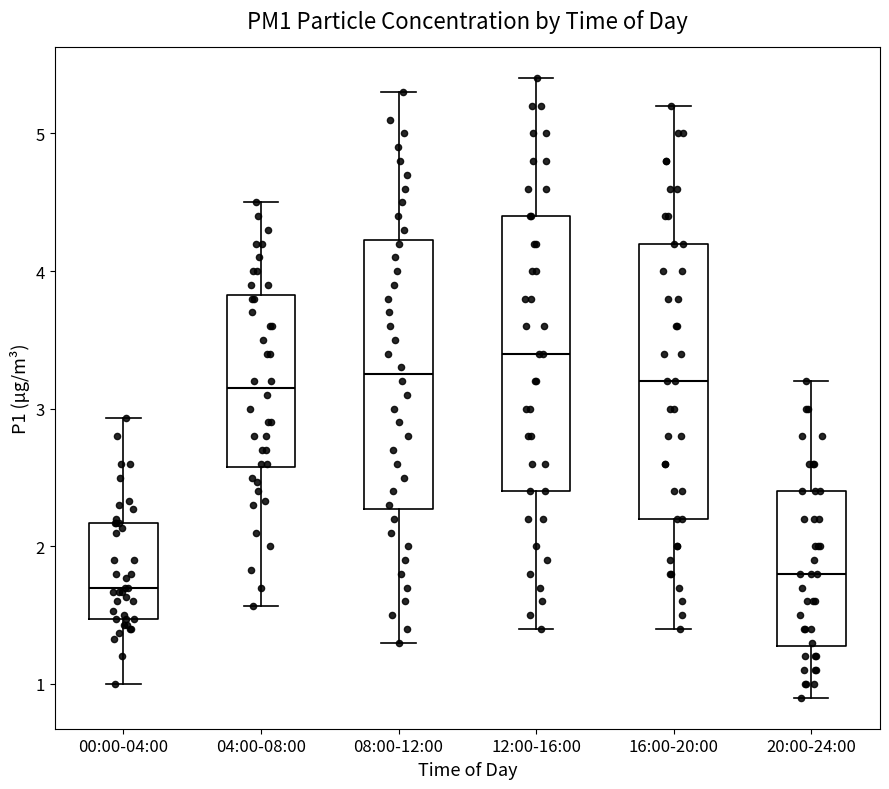

Which box has the highest median line?

12:00-16:00